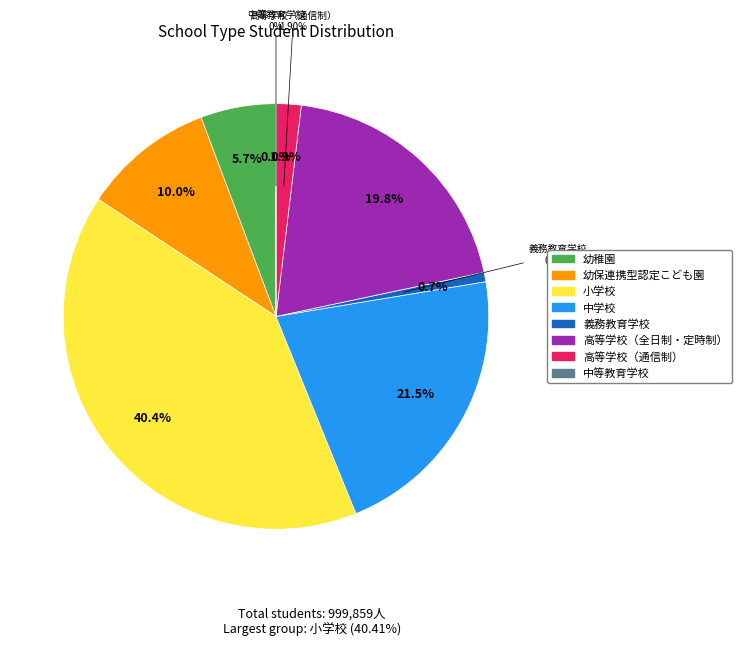

True or false: 小学校 accounts for 40% of the total.

True